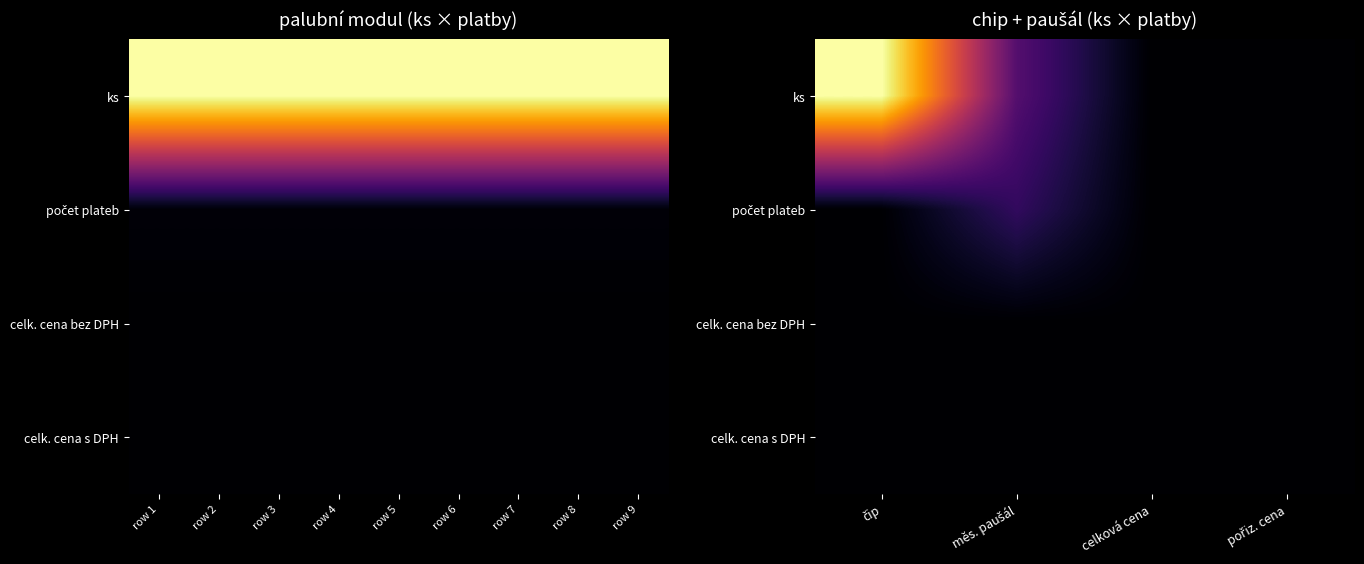

True or false: ks has a value of 1.6 at čip.

False